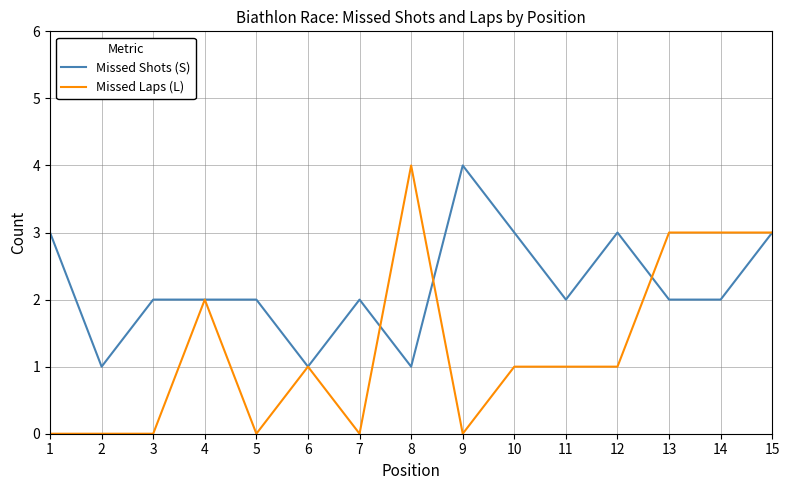

At which label does Missed Laps (L) first exceed 1?

4